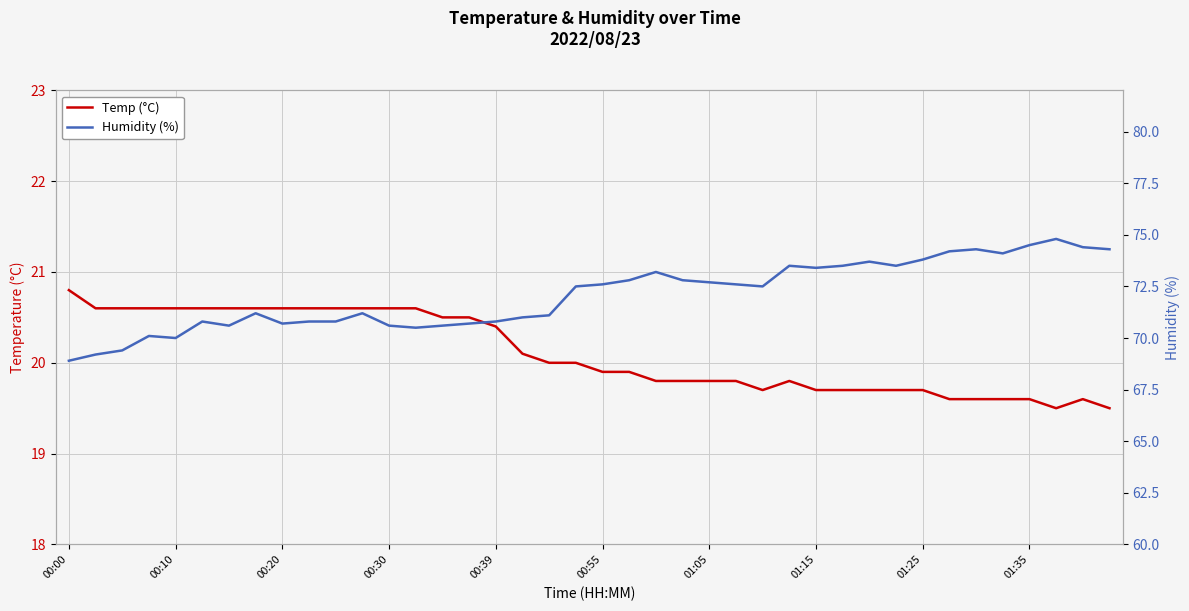

How many interior local peaks does the Humidity (%) series have?

9